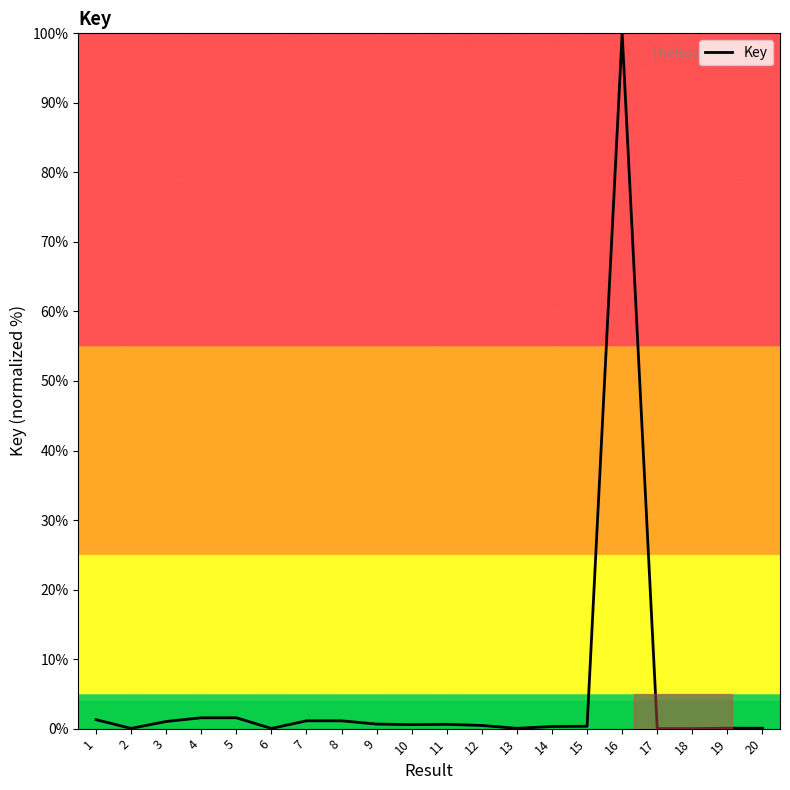

What is the change in value from 1 to 18?

-1.3